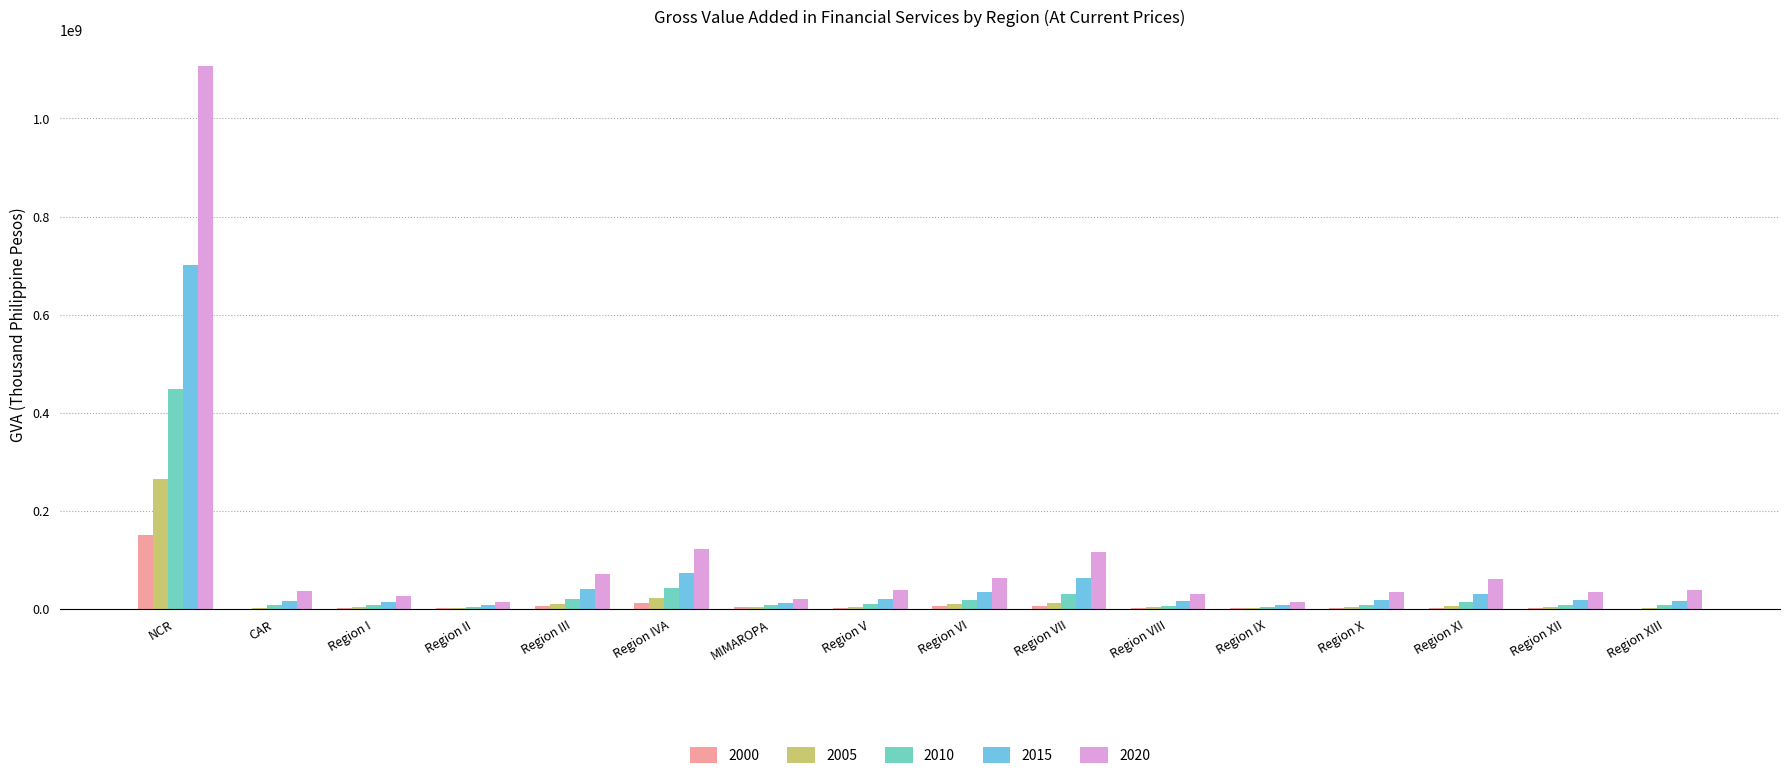

The value of 2020 at Region VIII is 30732716.3. True or false?

True